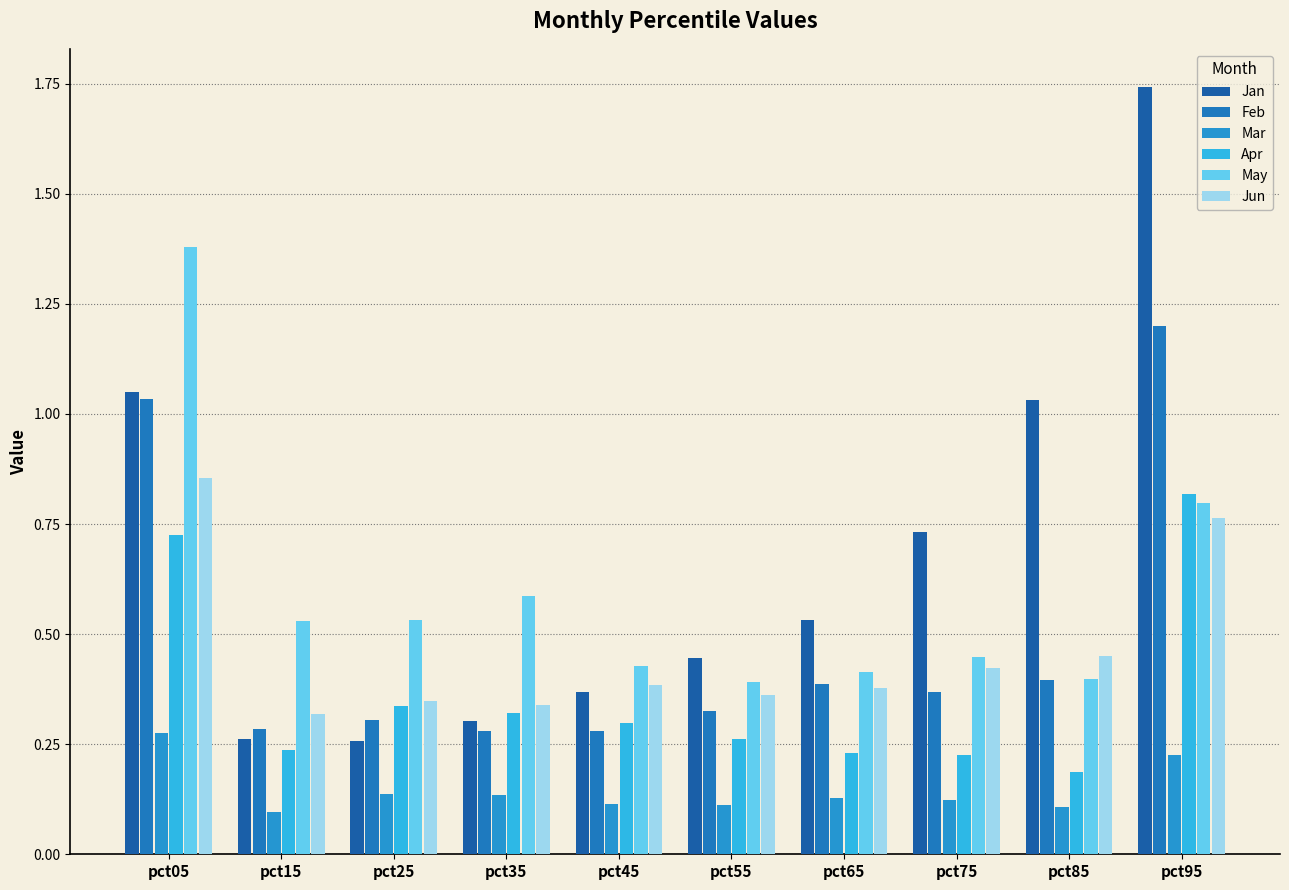

At how many categories does at least one series exceed 0?

10